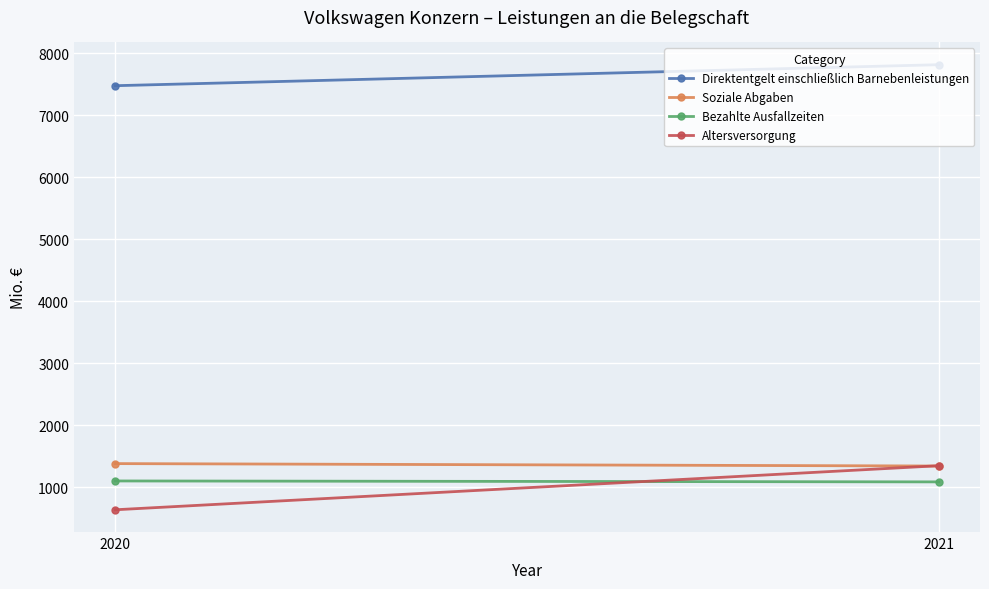

How many lines are shown in the chart?

4